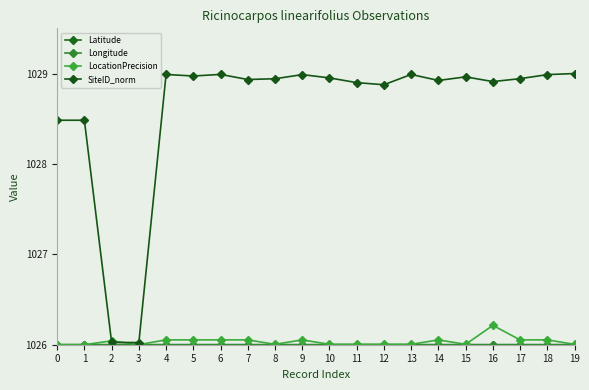

At how many categories does at least one series exceed 1028?

18